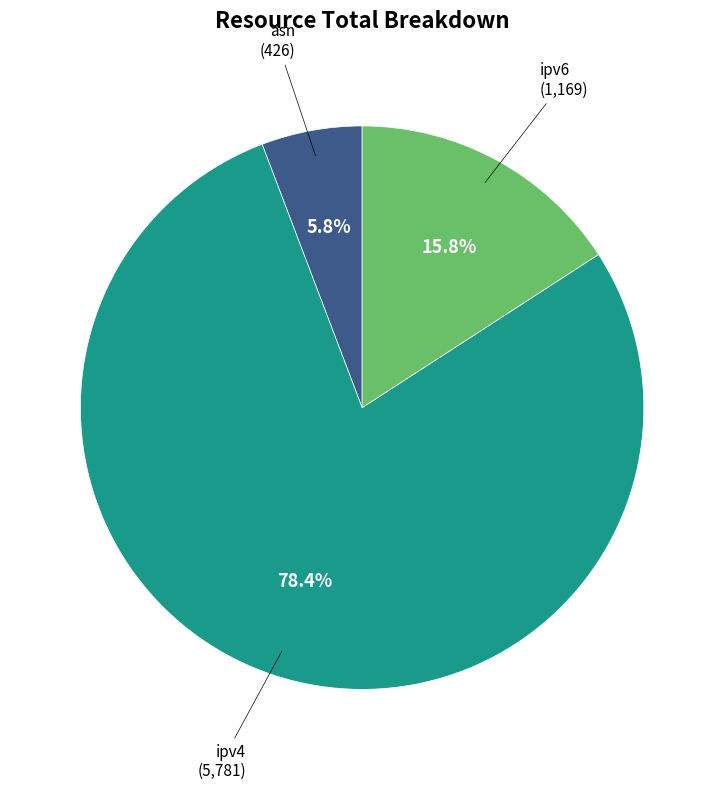

Is there a majority slice in this chart?

Yes